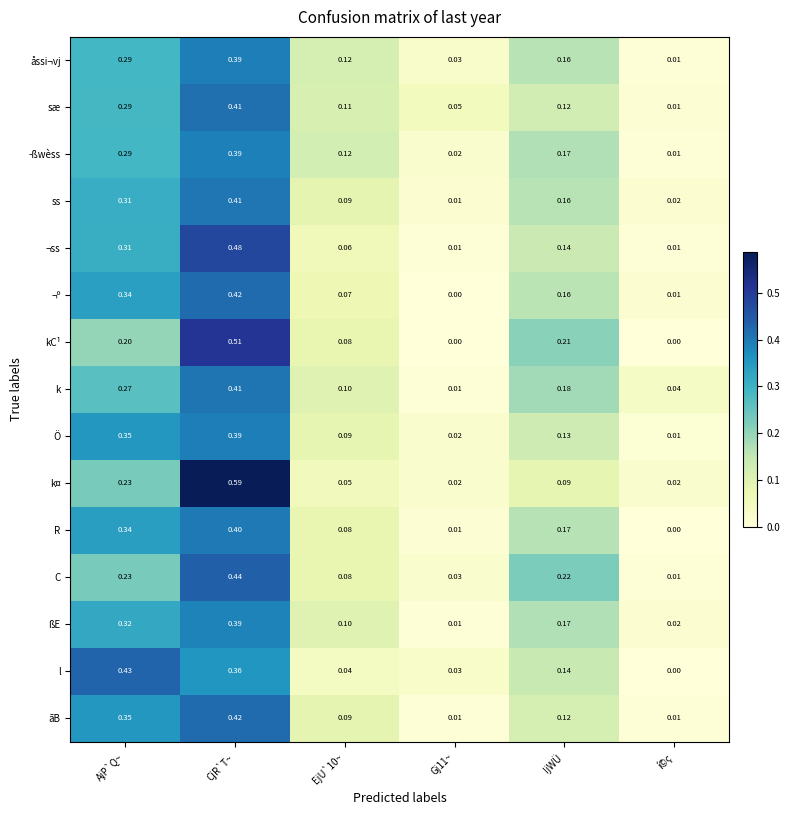

At which category is the sum across all series the highest?

CjR`T~